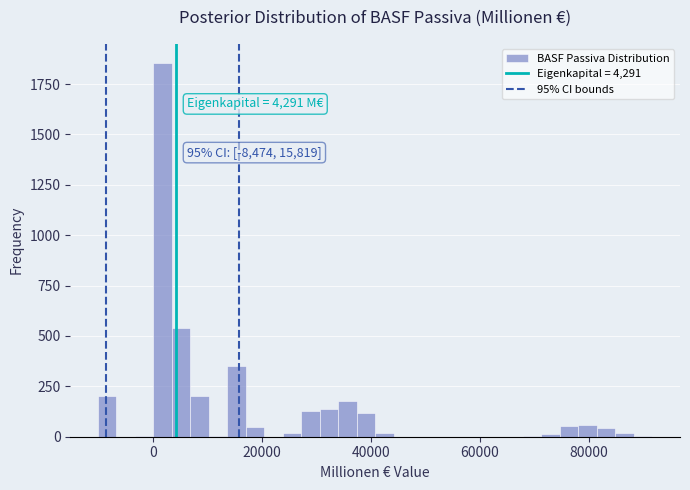

Read against the x-axis, roughly where is the centre of the tallest bar?

2000